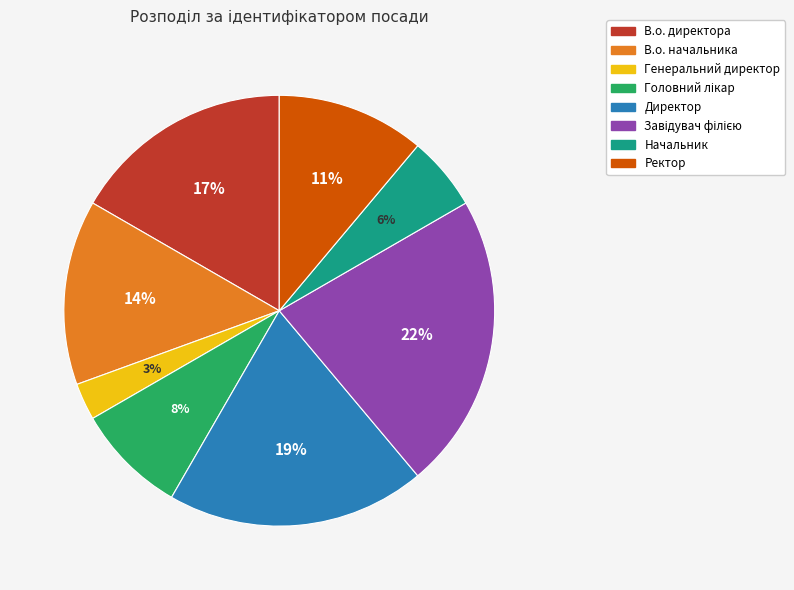

The Генеральний директор slice represents 3% of the pie. True or false?

True